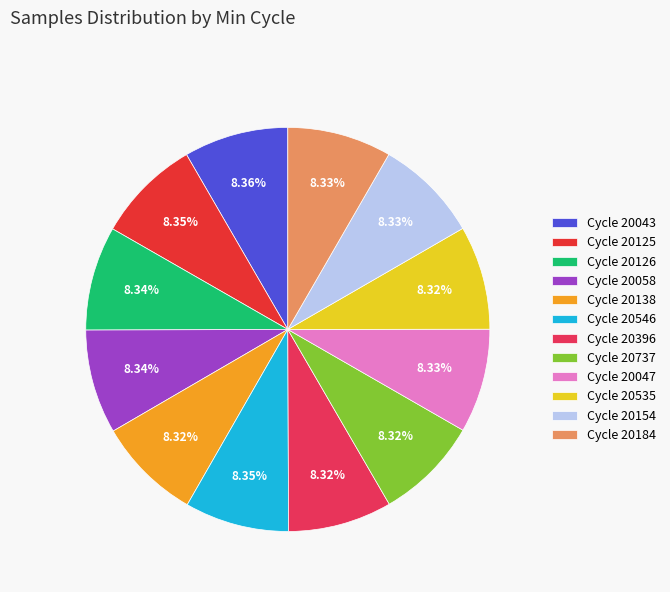

To the nearest percent, what is the average slice percentage?

8%